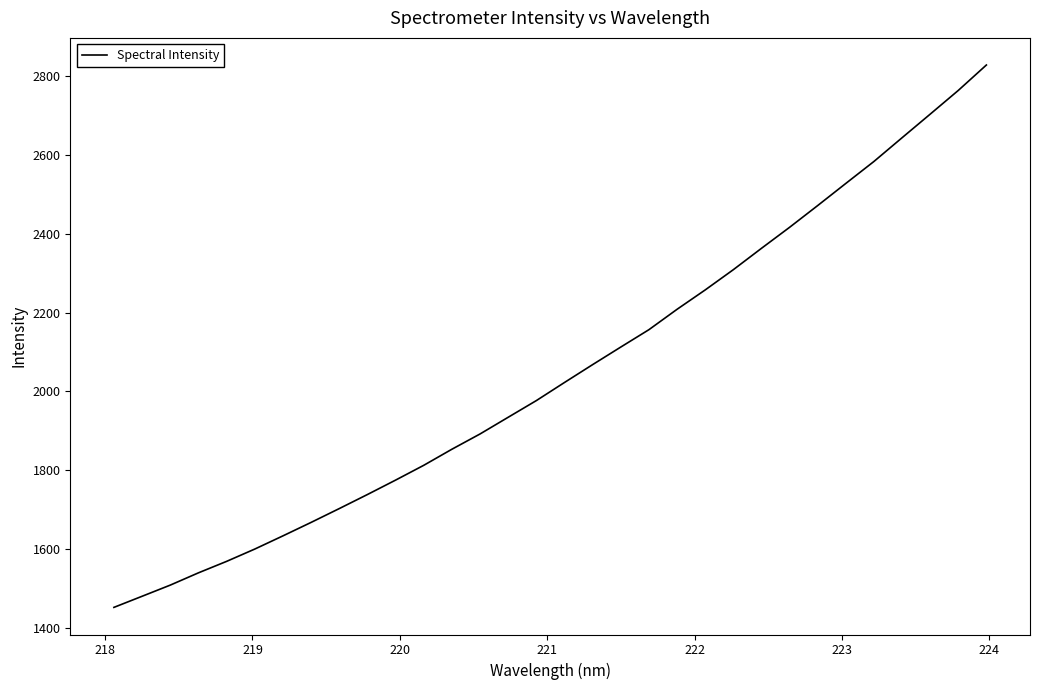

What is the greatest value displayed?

2826.8